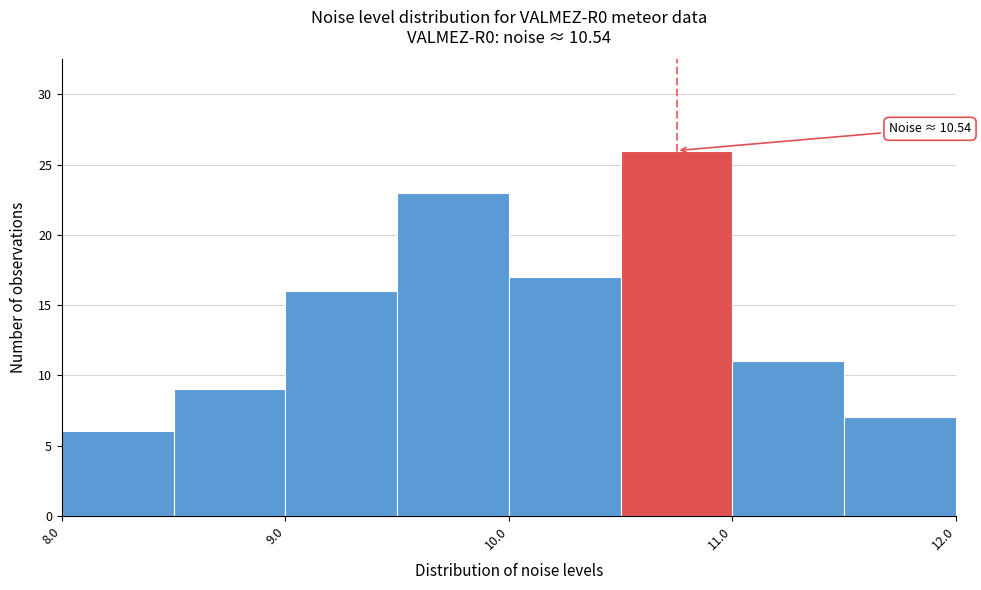

Which range on the x-axis has the tallest bar?

10.5 to 11.0